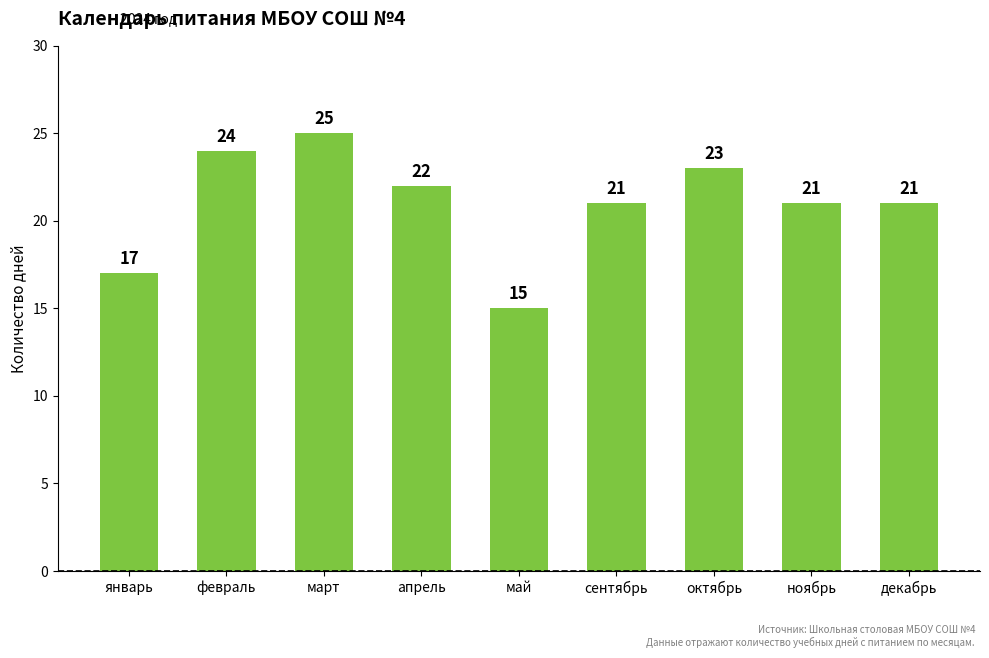

What is the greatest value displayed?

25